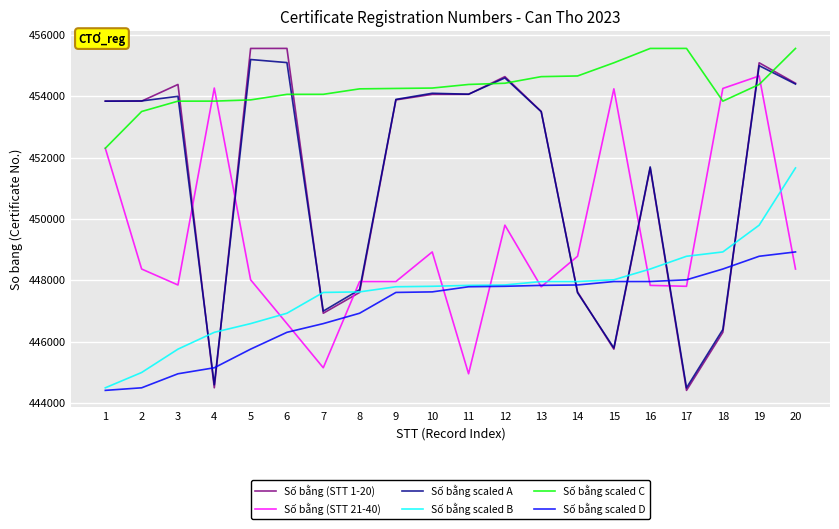

At which category is the sum across all series the highest?

19